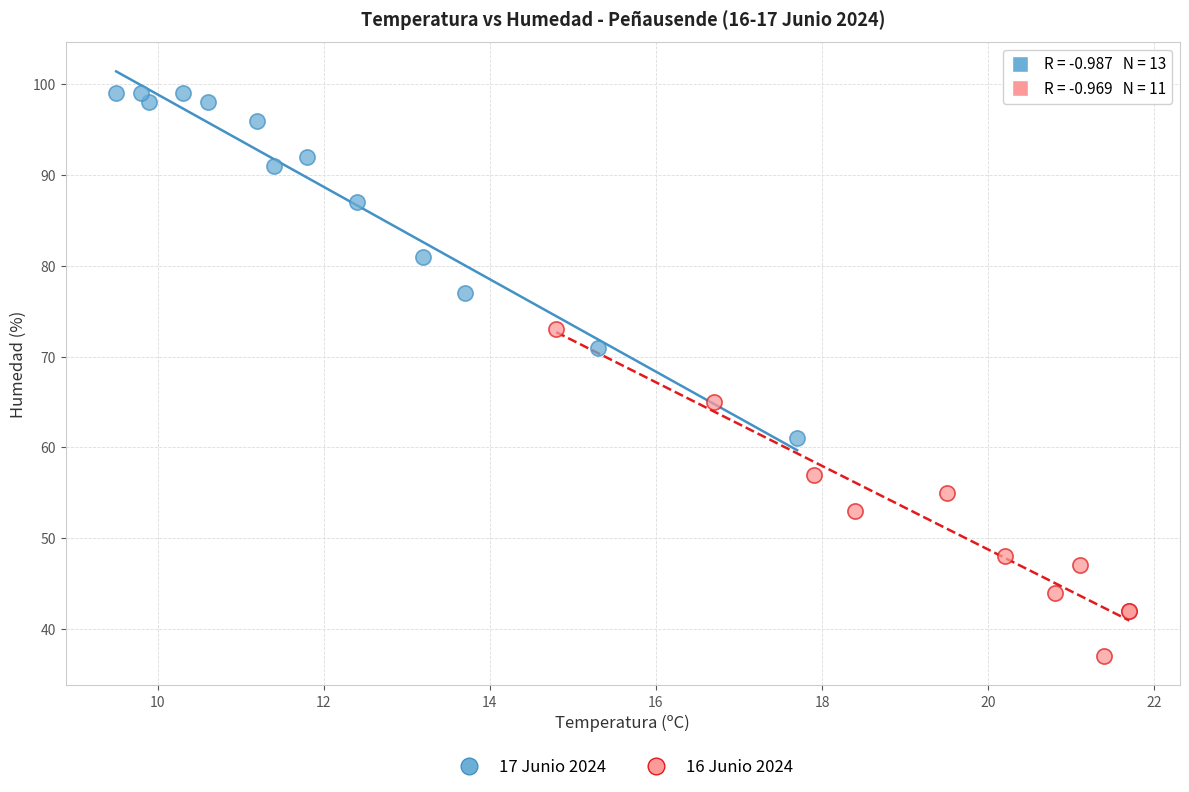

Which series reaches the minimum Y coordinate?

16 Junio 2024